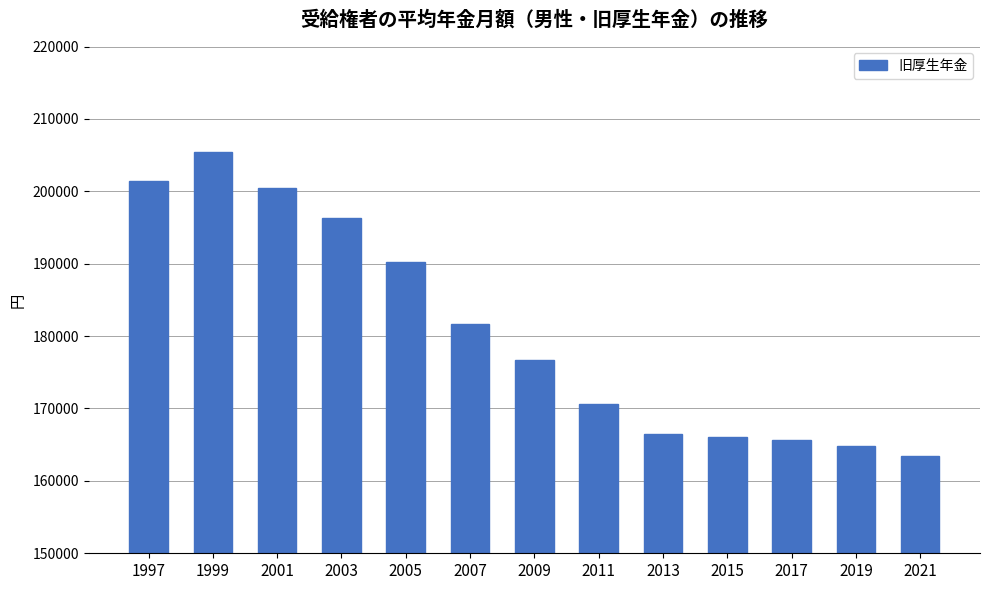

What is the value of the 3rd bar from the left?

200469